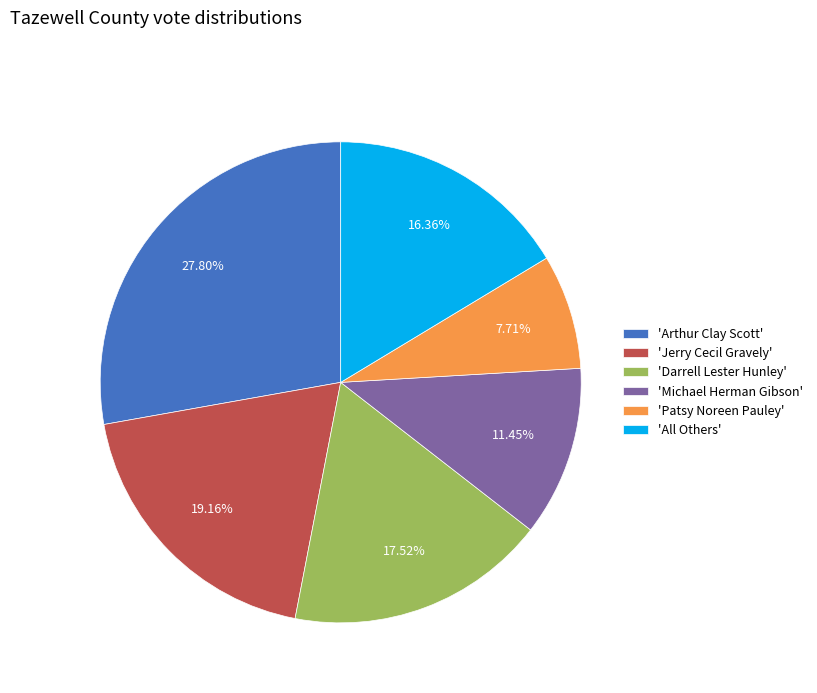

Does 'Darrell Lester Hunley' account for over 50% of the chart?

No